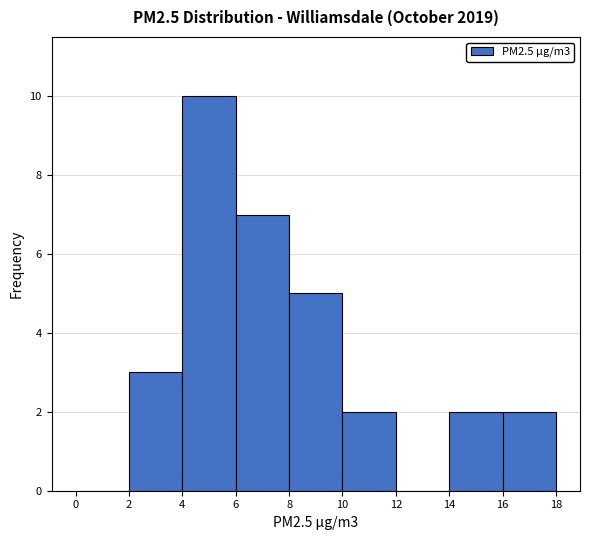

What is the height of the bar covering 10 to 12 on the x-axis? The values are not printed on the chart, so give them approximately, as read against the axis.

2